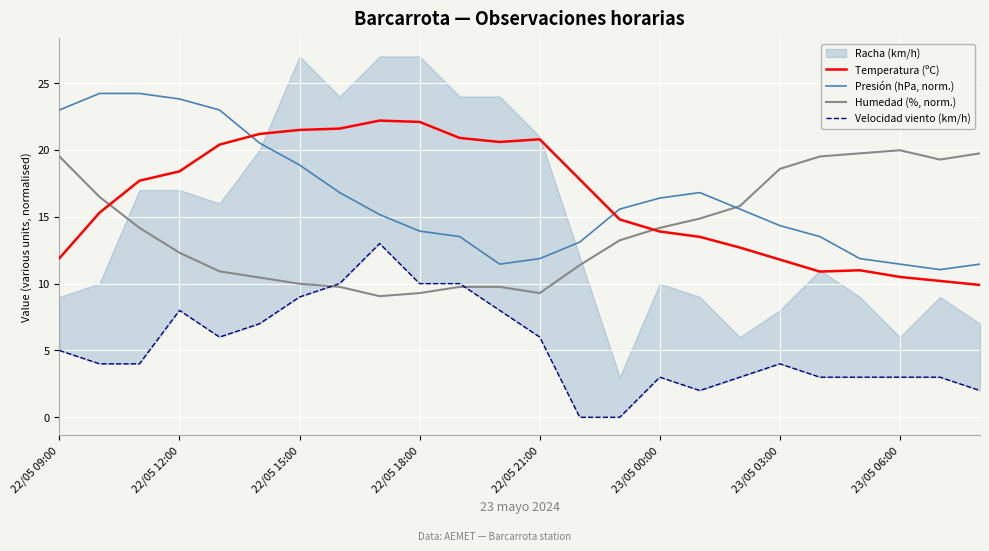

How many times do Presión (hPa, norm.) and Temperatura (ºC) cross each other?

2